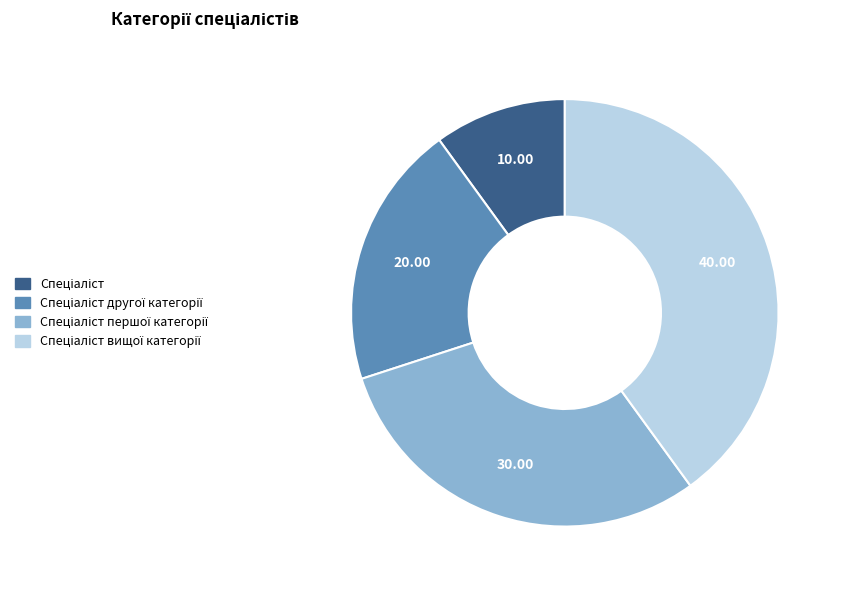

Does any single category account for the majority?

No